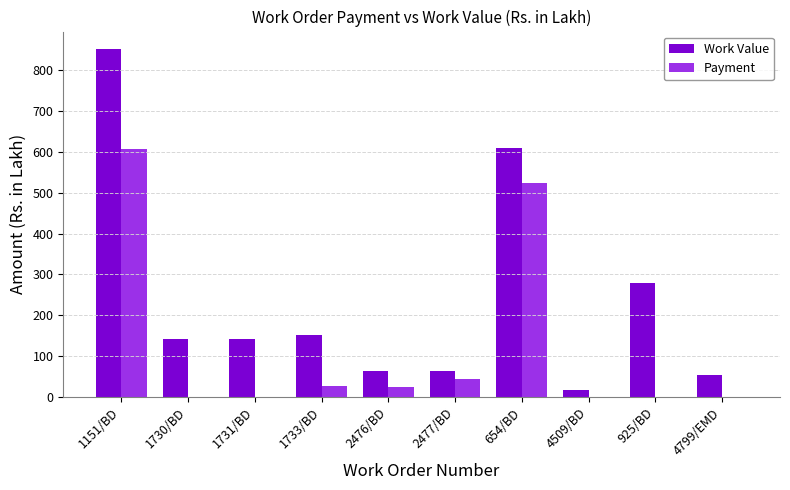

What is the greatest value displayed?

851.9